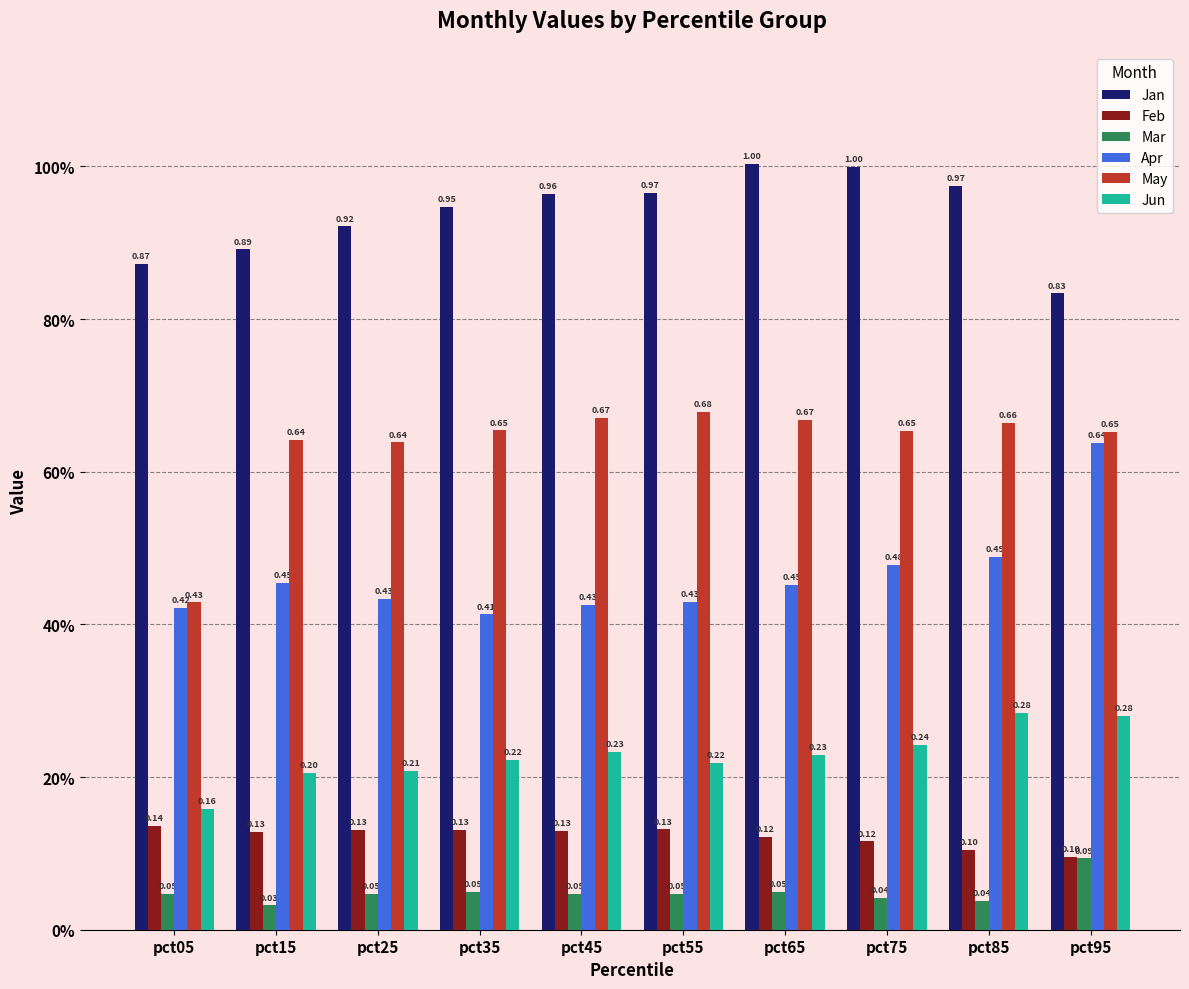

At which category does the chart reach its minimum across all series?

pct15